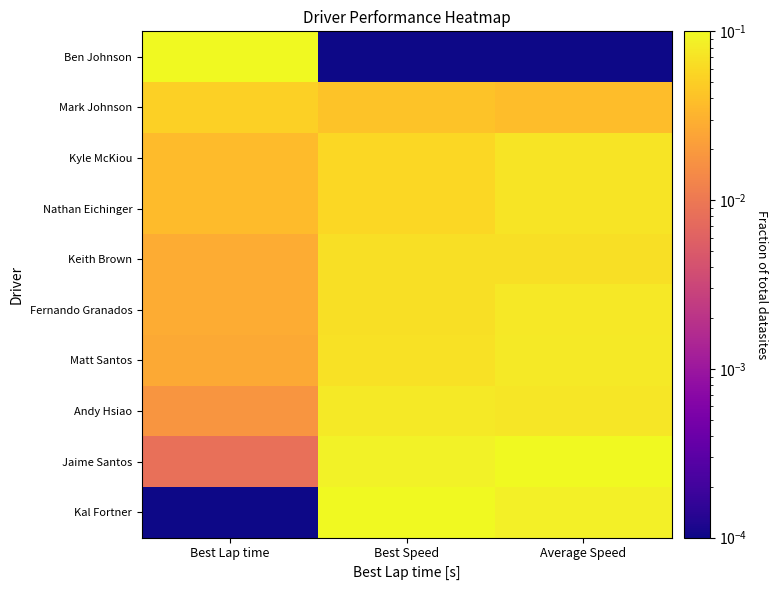

What is the spread (max minus min) of values at Best Speed?

0.1